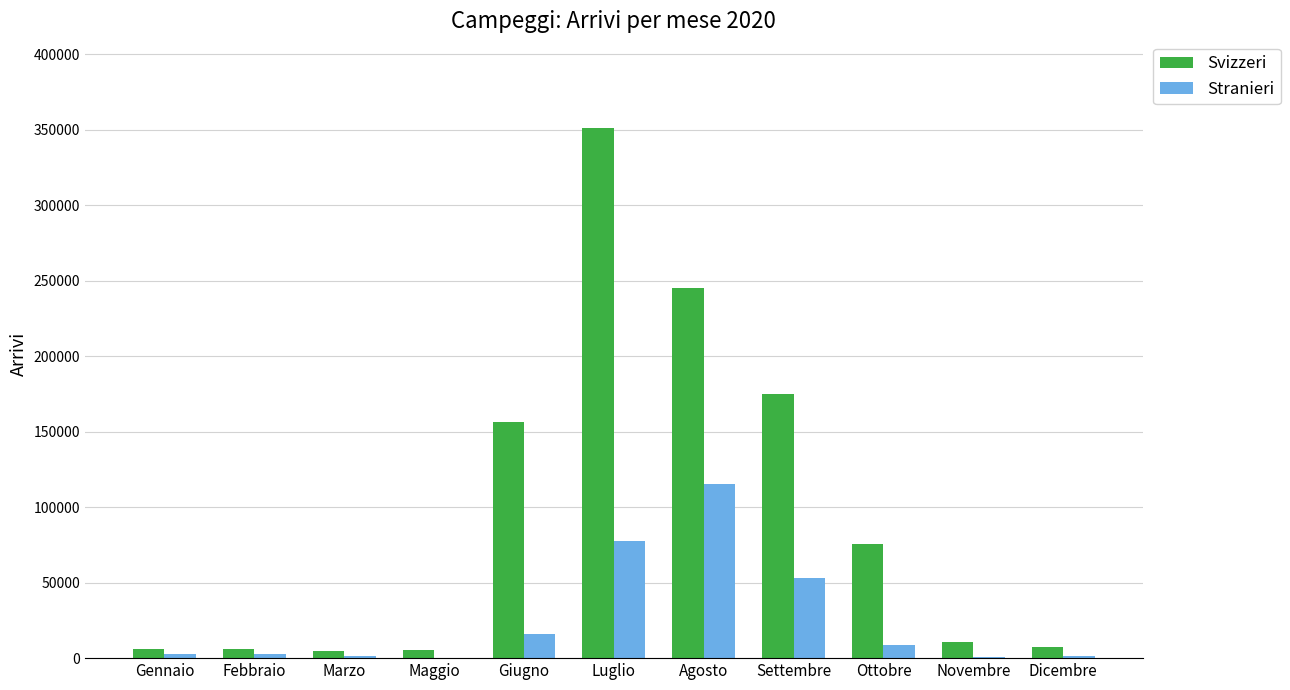

What is the sum of all Svizzeri values?

1042319.7